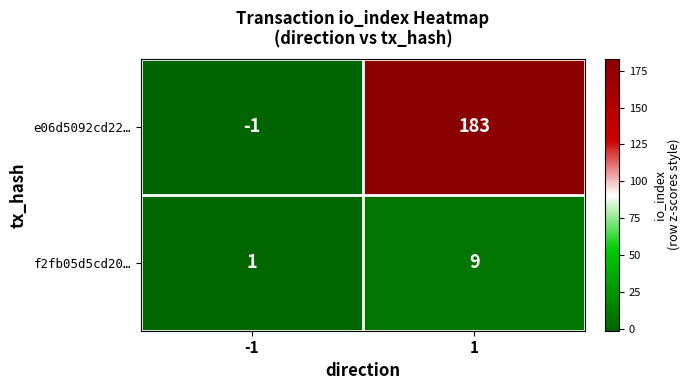

What is the greatest value displayed?

183